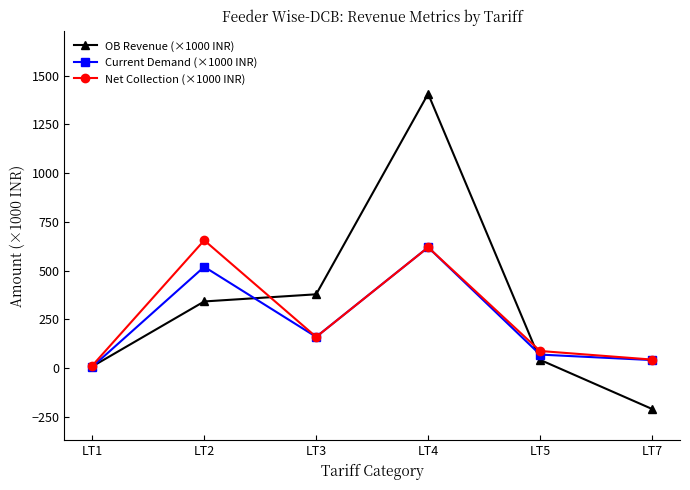

What is the spread (max minus min) of values at LT3?

218.8